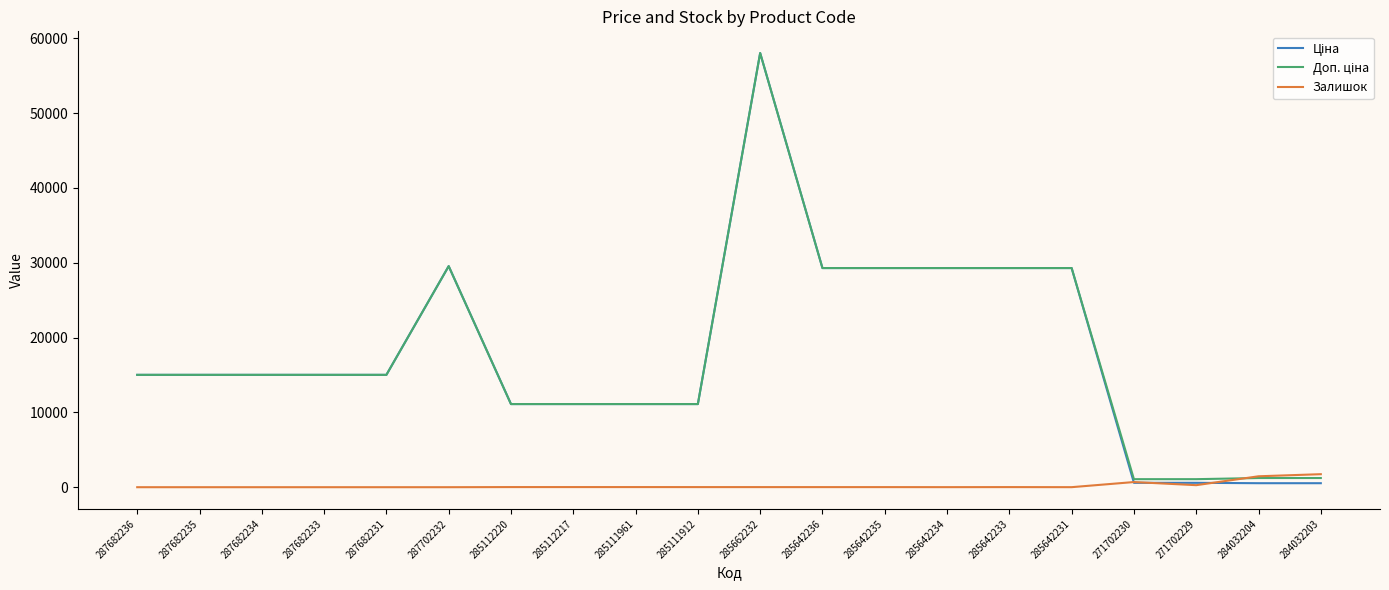

Which label corresponds to the largest value in the chart?

285662232